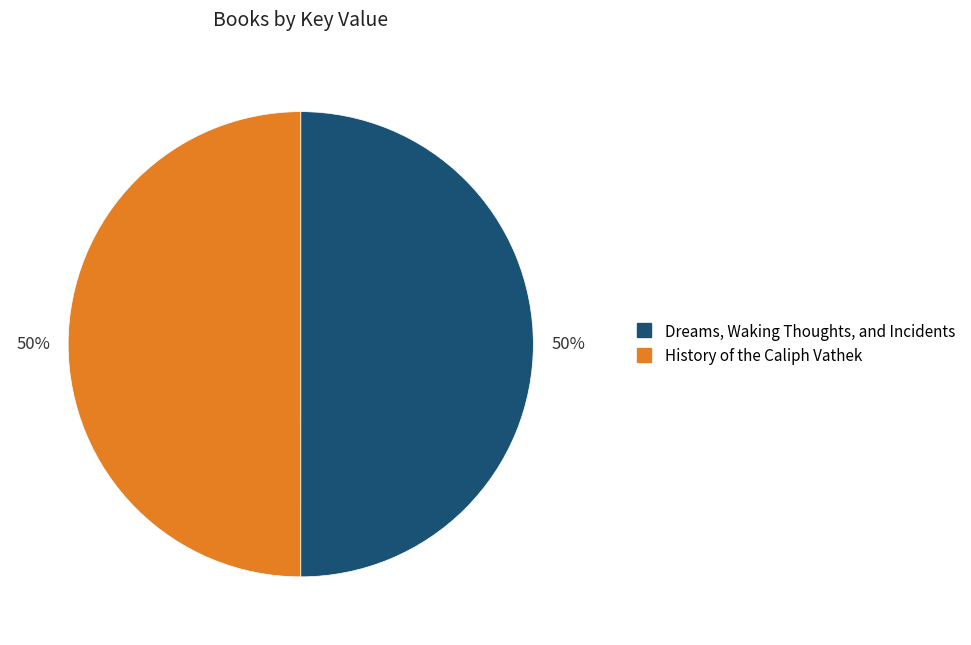

How many segments does this pie chart have?

2